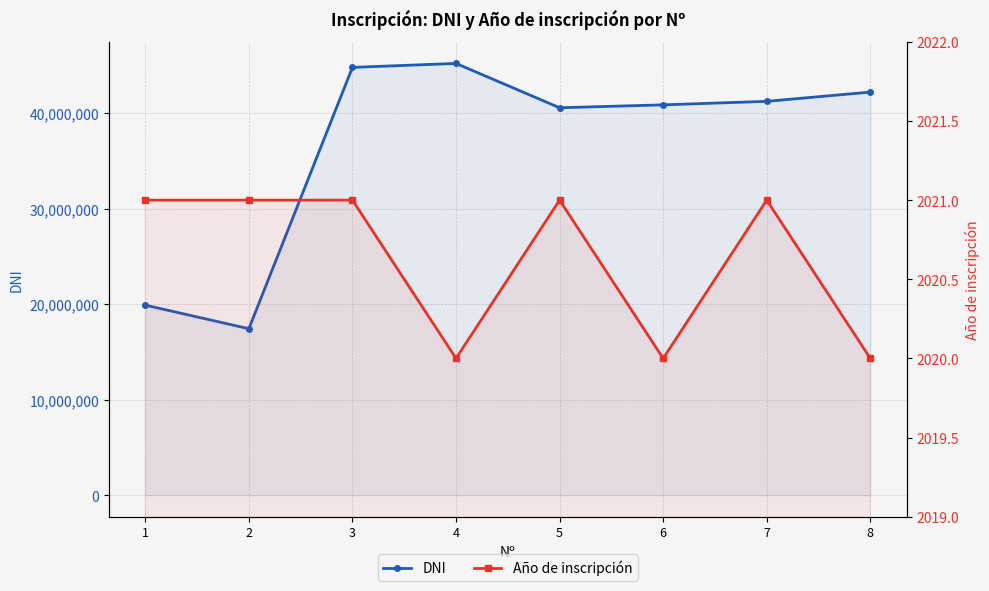

Which series changed the most between 1 and 2?

DNI